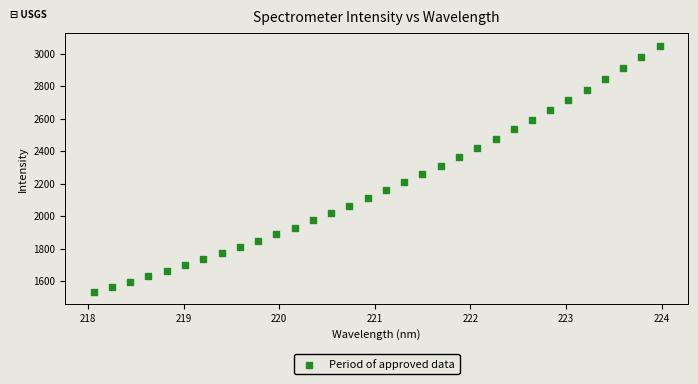

What is the range of X values (max minus min)?

5.9